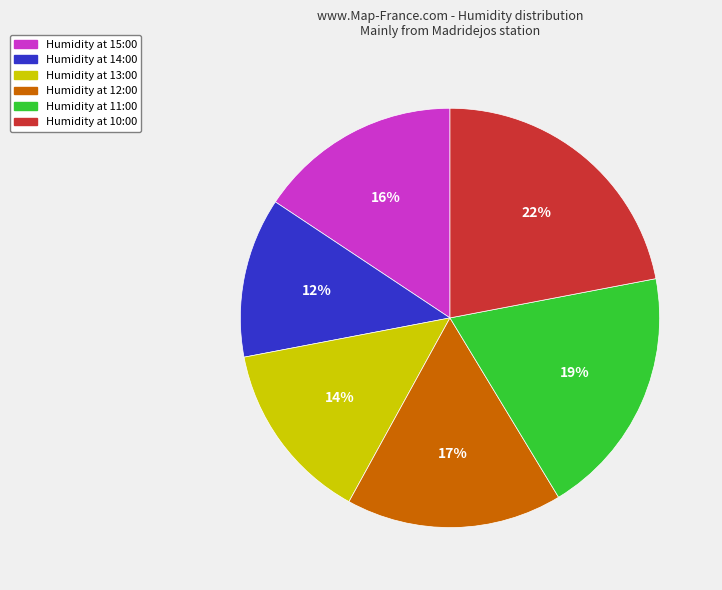

Is there a majority slice in this chart?

No